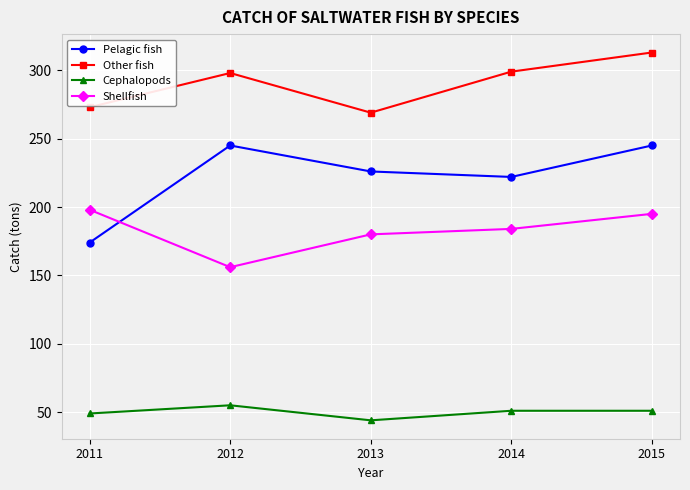

How many categories are shown in the chart?

5